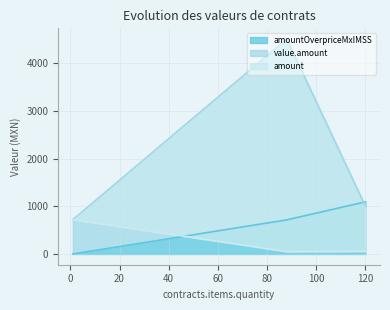

What is the difference between the highest and lowest values at 120?

1035.6